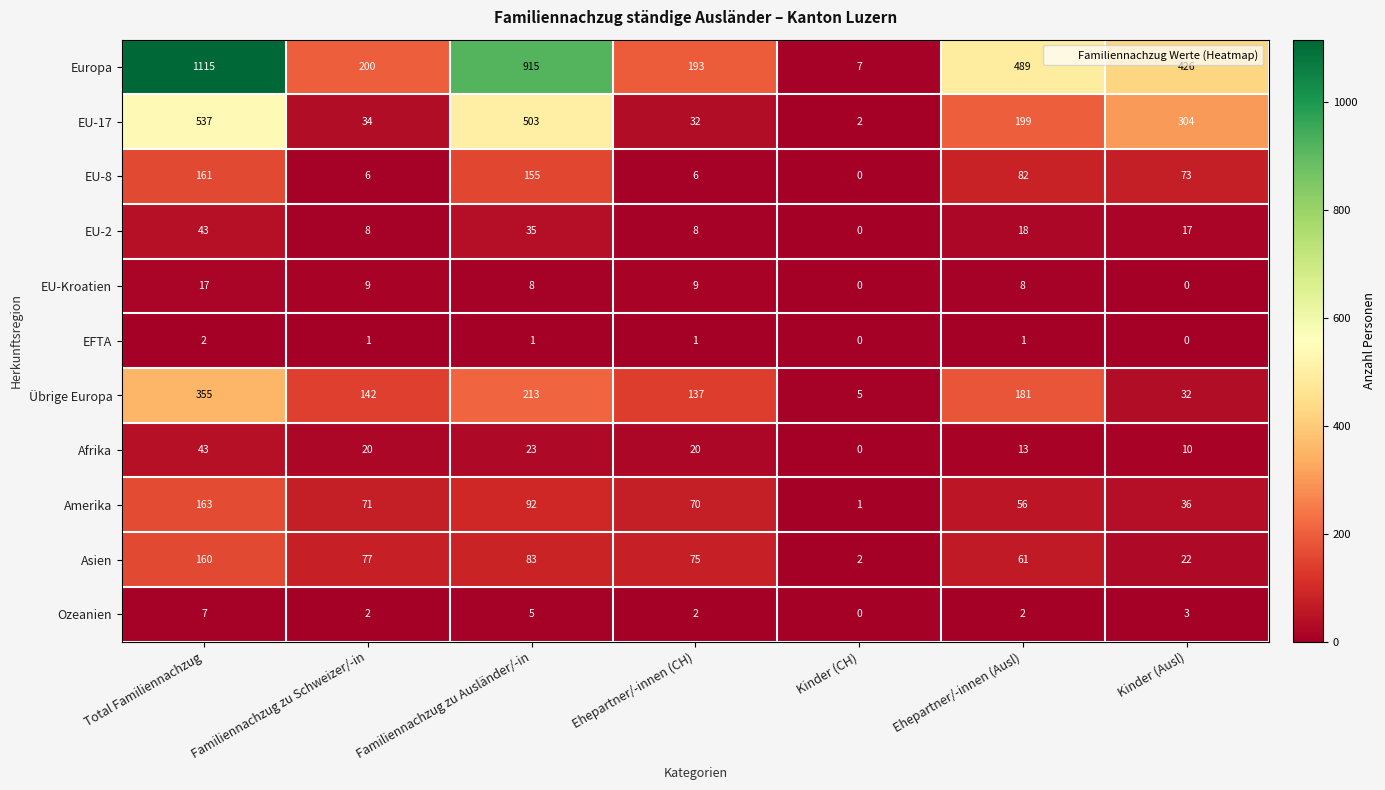

How many data points does each series have?

7